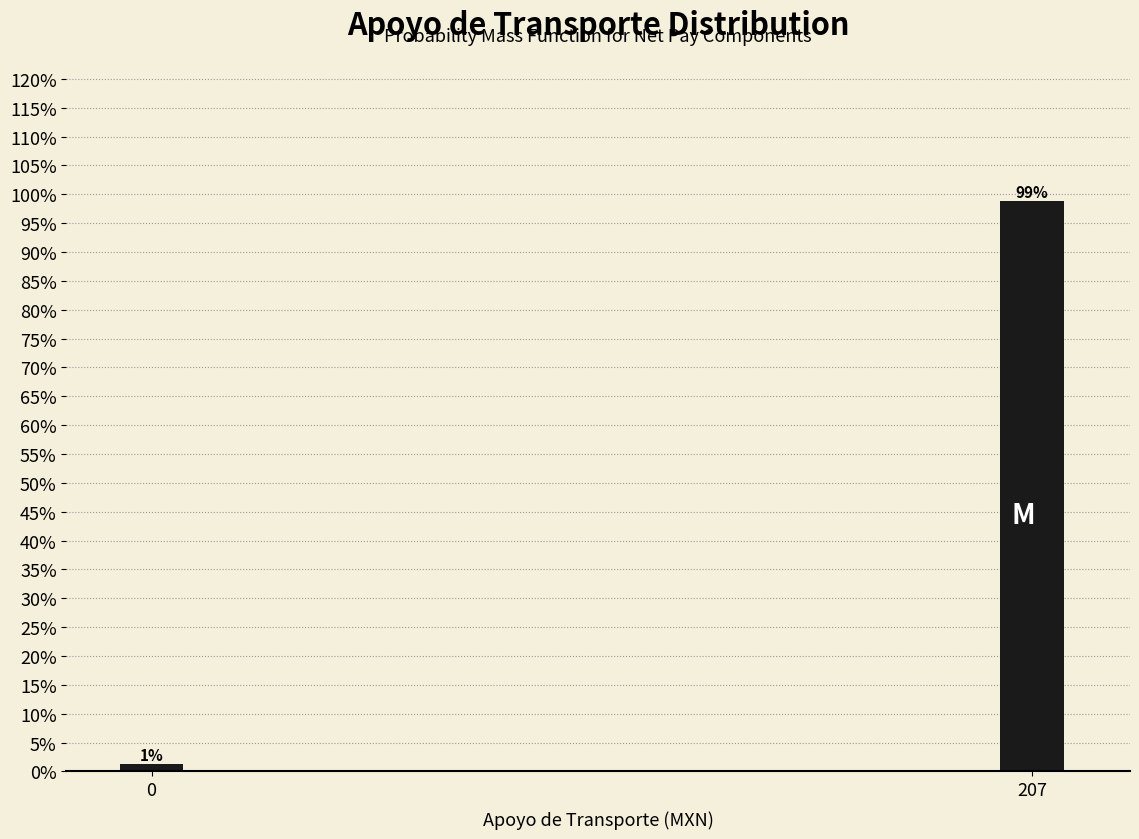

Which label corresponds to the largest value in the chart?

207